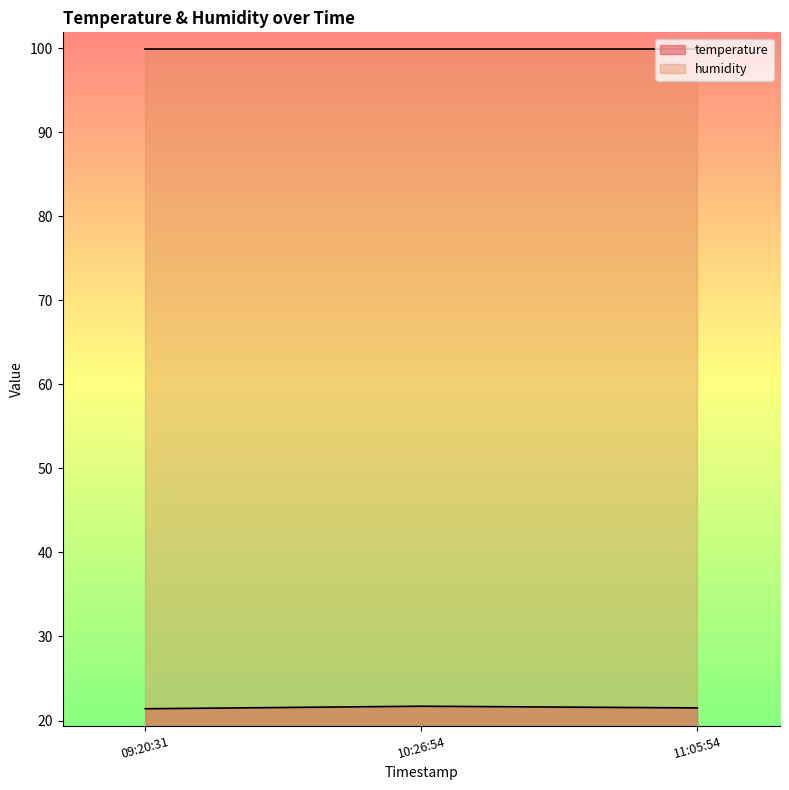

Rank the series at 11:05:54 from highest to lowest value.

humidity, temperature